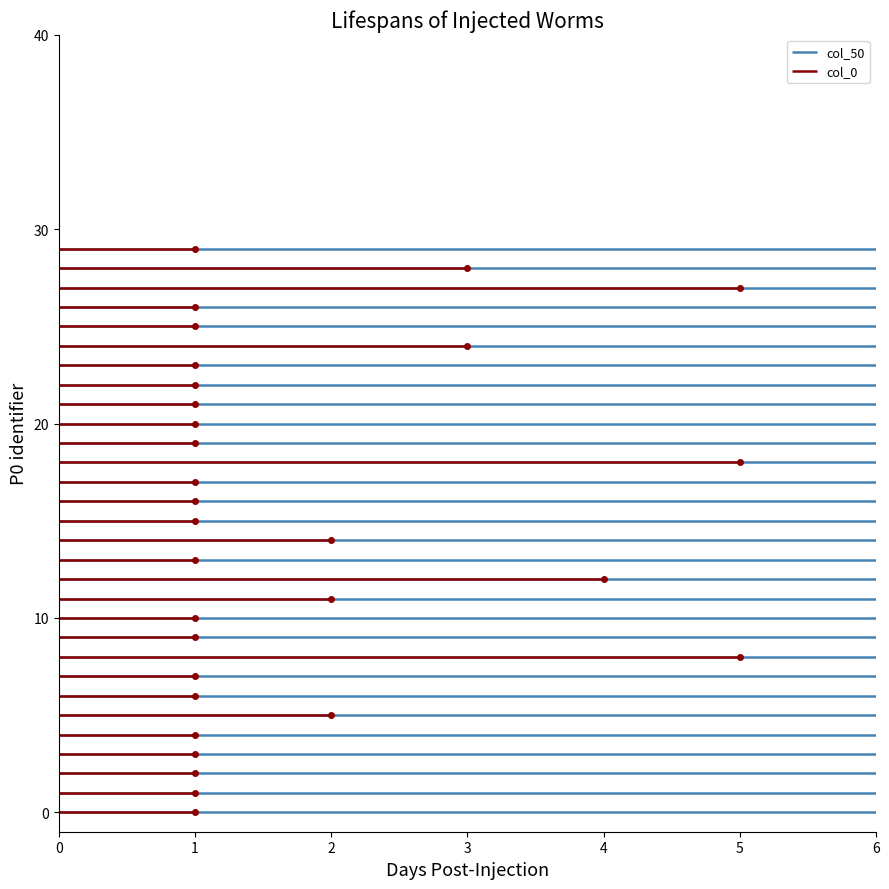

True or false: col_0 has a value of 20 at 20.

True